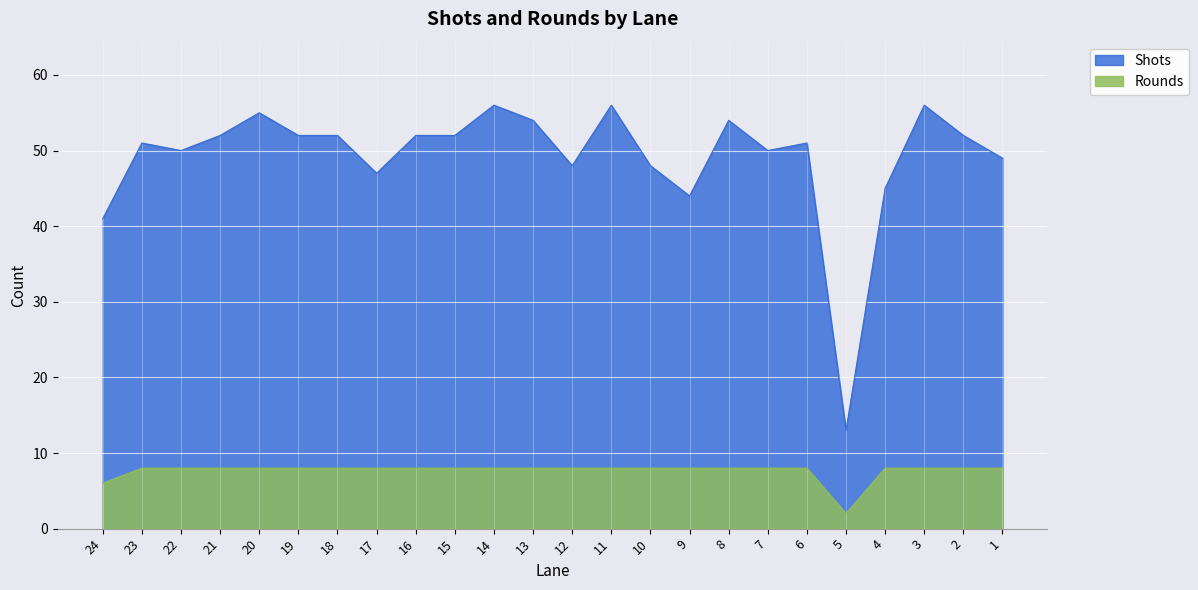

At how many categories does at least one series exceed 13?

23